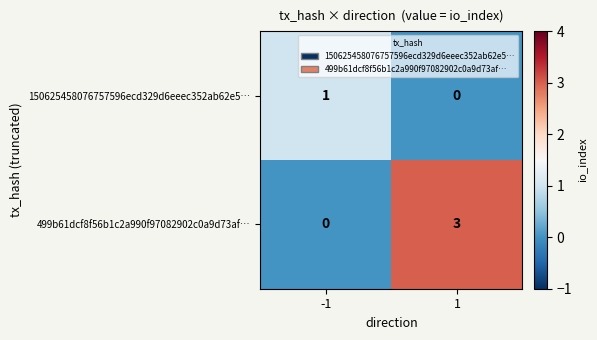

List the series in order of their peak value, lowest first.

150625458076757596ecd329d6eeec352ab62e5…, 499b61dcf8f56b1c2a990f97082902c0a9d73af…